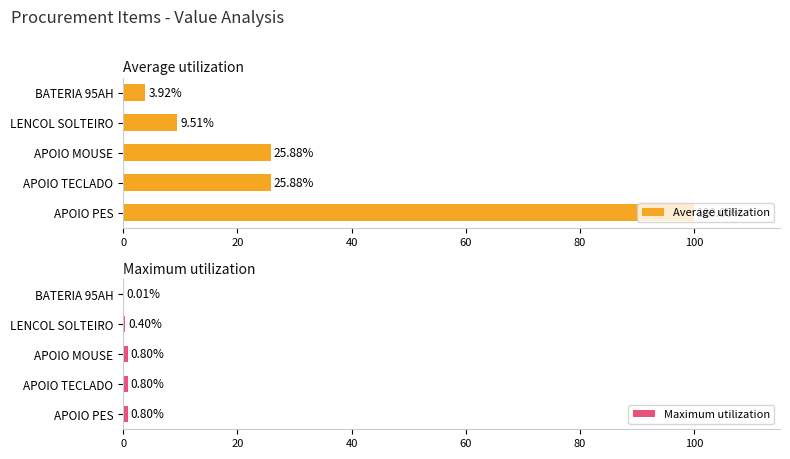

What is the difference between the maximum and second lowest values in the Maximum utilization series?

0.4